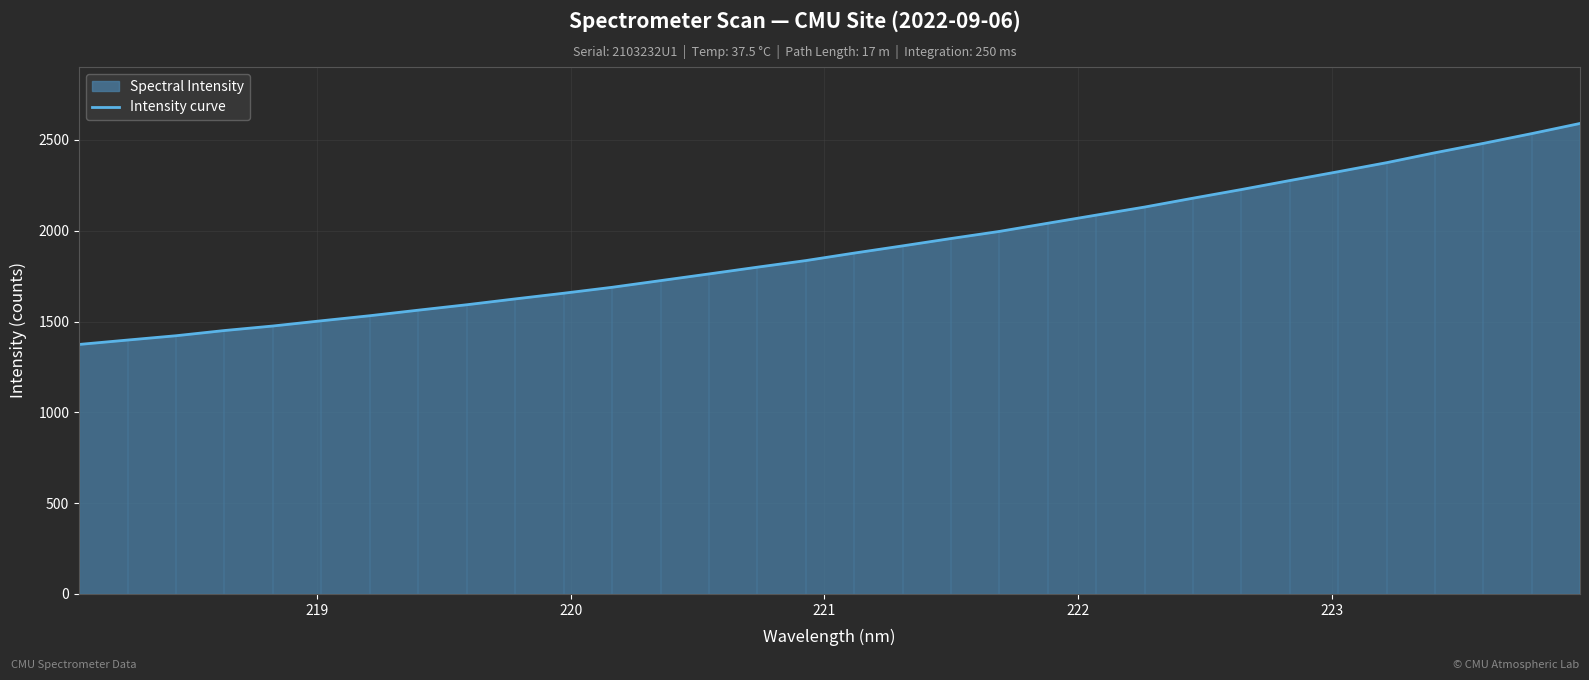

How many values are below 1877?

16